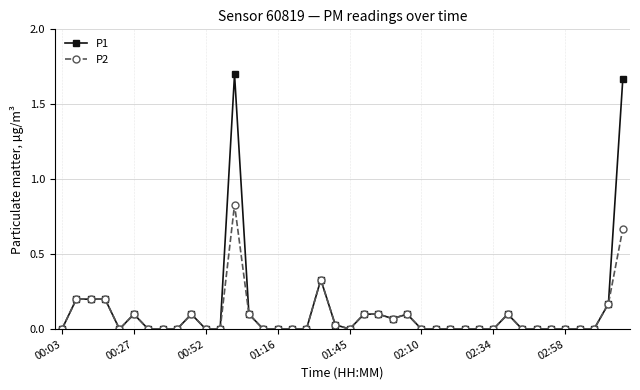

Which series has the widest spread of values?

P1